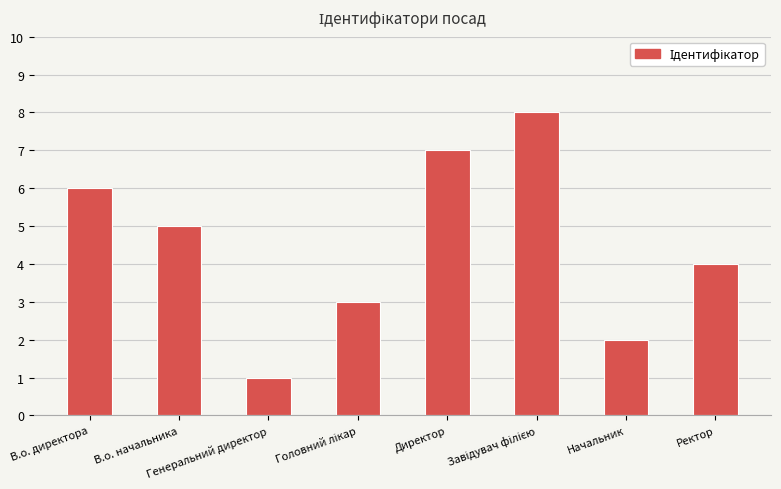

What is the value of the 3rd bar from the left?

1